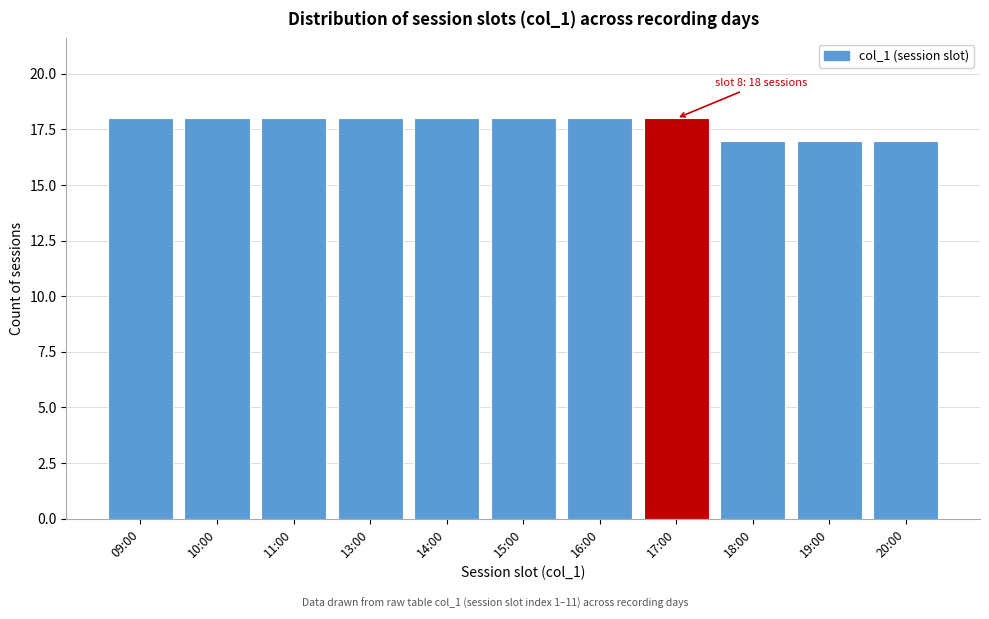

Reading left to right, extract all data points from this chart.

18	18	18	18	18	18	18	18	17	17	17